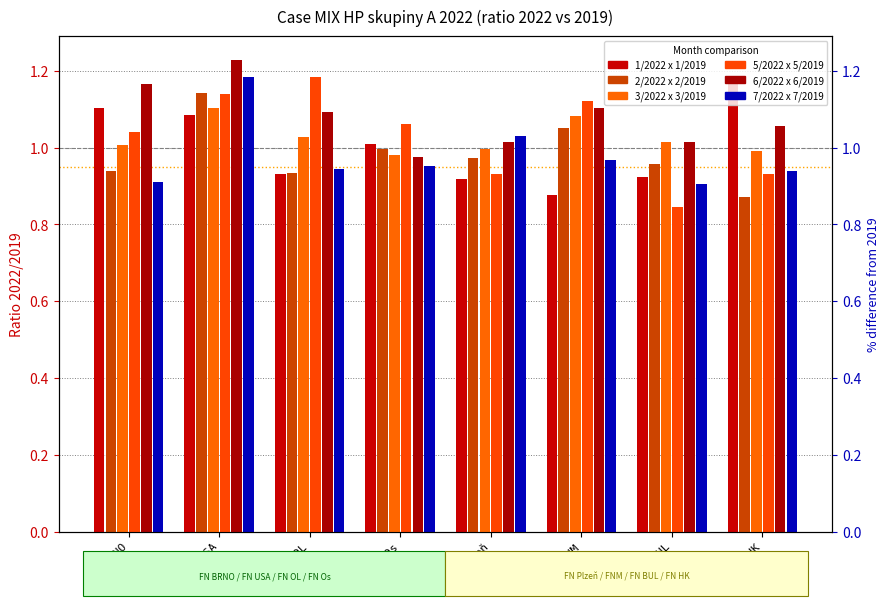

Is it true that 3/2022 x 3/2019 equals 1.7 at FN BUL?

False